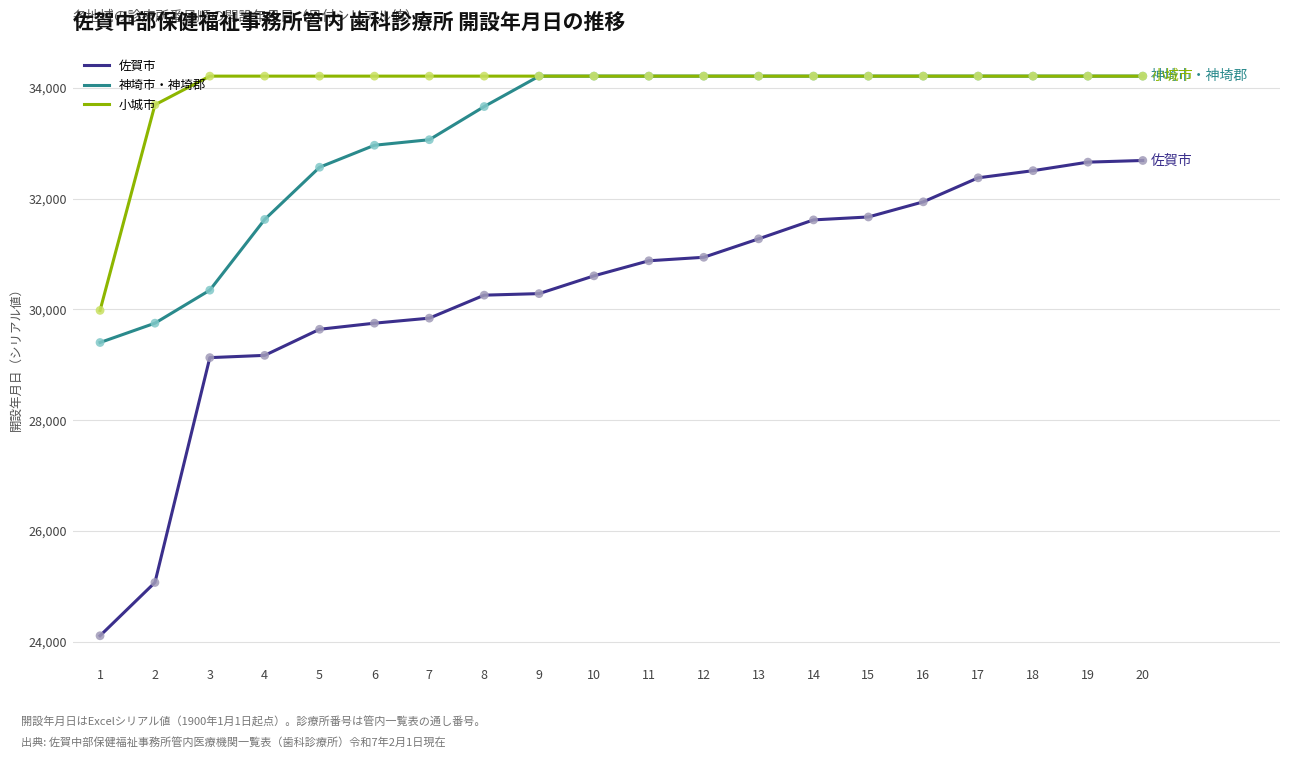

What are all the series names shown in the legend?

佐賀市, 神埼市・神埼郡, 小城市